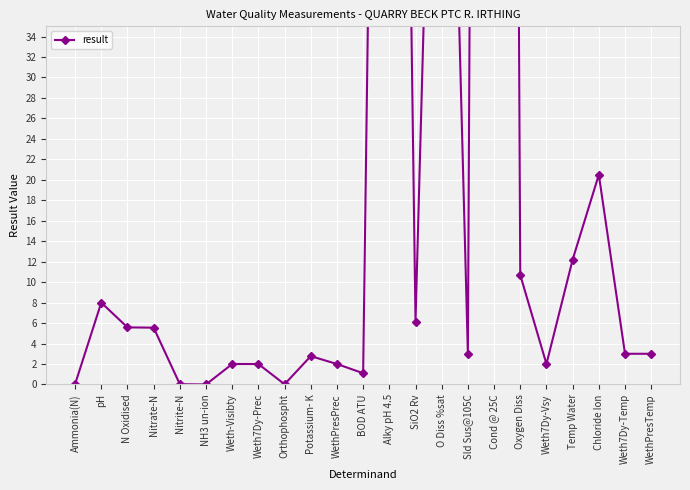

What is the change in value from Ammonia(N) to Weth7Dy-Prec?

+2.0